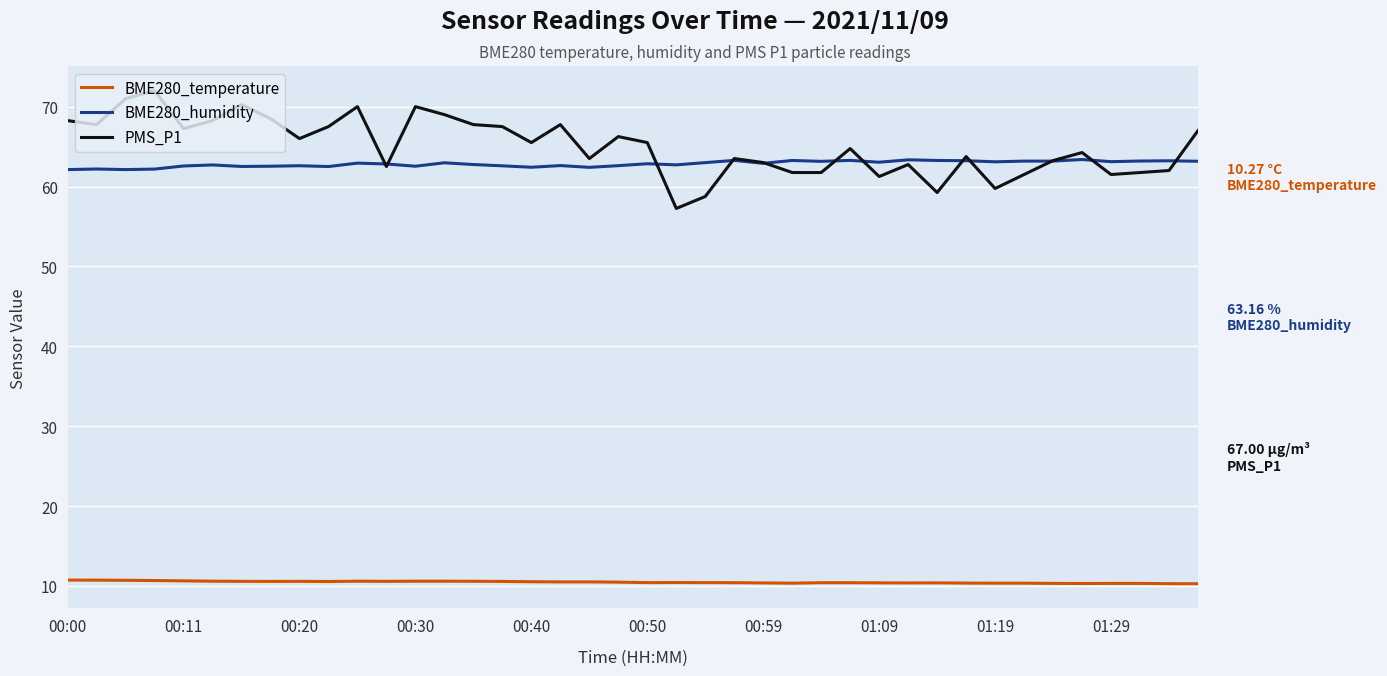

List the series in order of their peak value, highest first.

PMS_P1, BME280_humidity, BME280_temperature